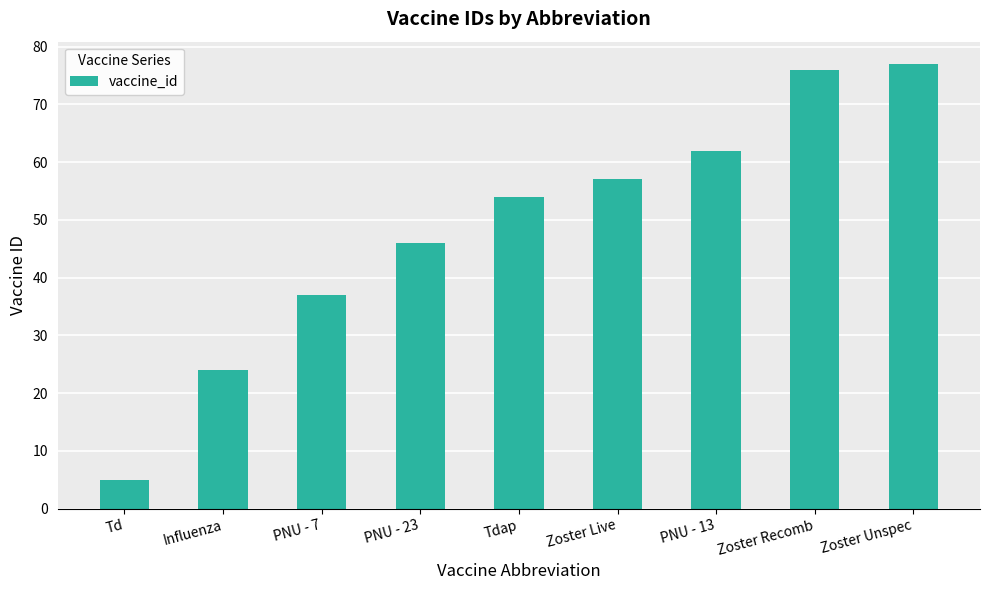

What is the value of the 7th bar from the left?

62